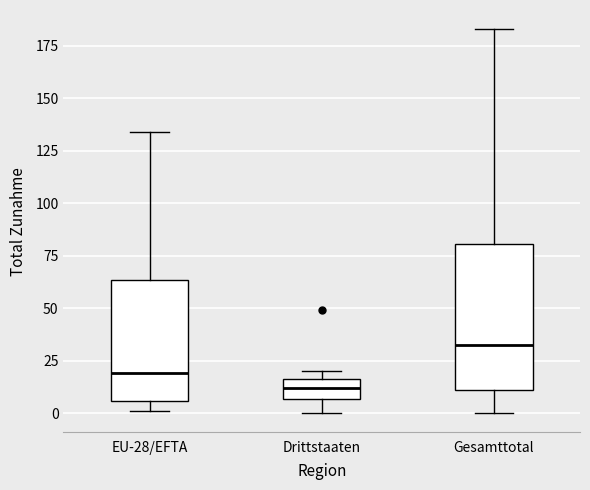

Which box's median line is the lowest?

Drittstaaten